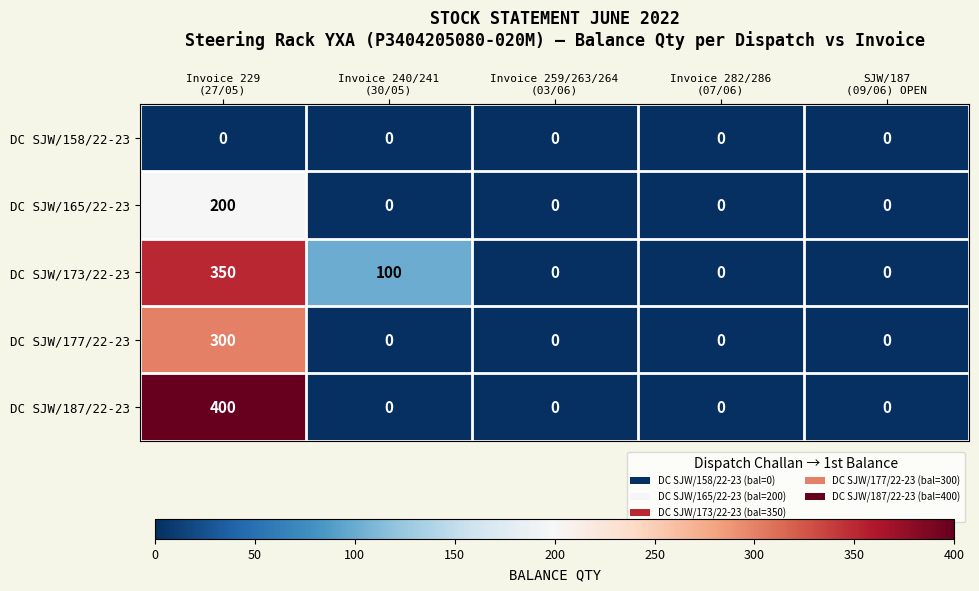

Between Invoice 229
(27/05) and Invoice 259/263/264
(03/06), which series saw the biggest shift?

DC SJW/187/22-23